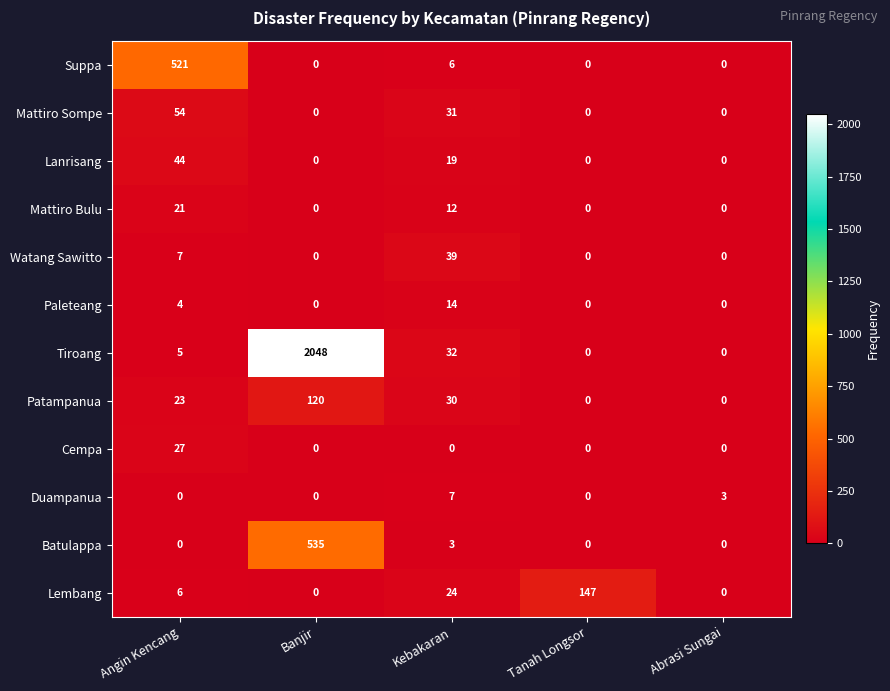

True or false: Paleteang has a value of 14 at Kebakaran.

True